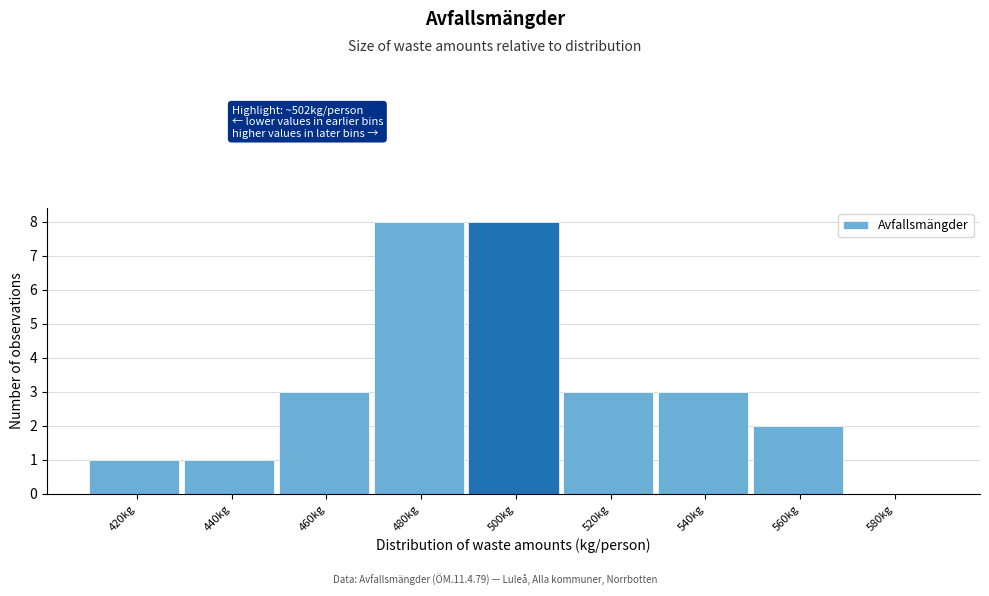

Reading left to right, transcribe all the data shown in this chart.

420kg=1	440kg=1	460kg=3	480kg=8	500kg=8	520kg=3	540kg=3	560kg=2	580kg=0